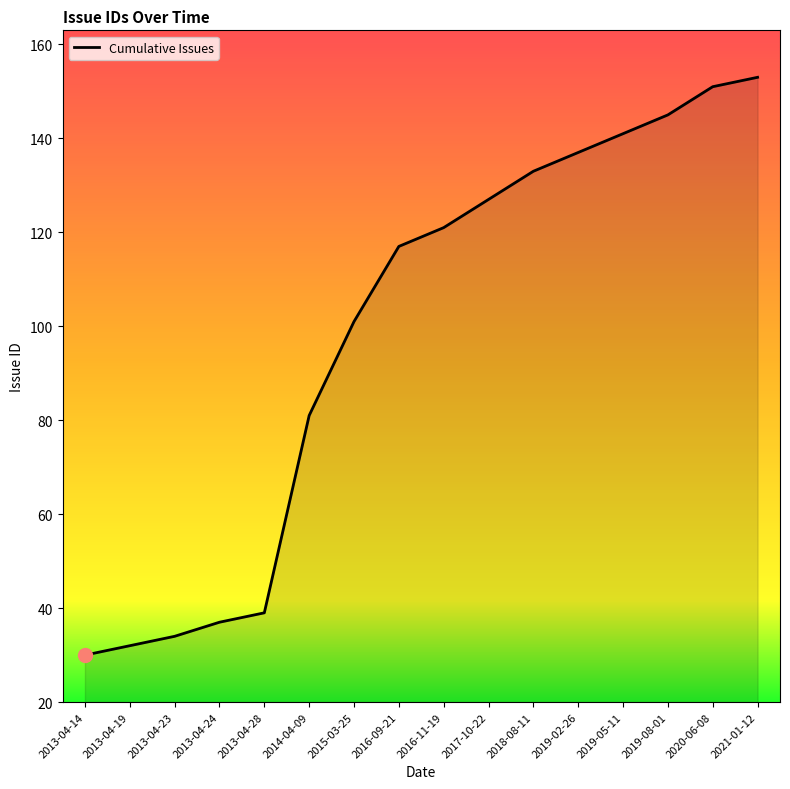

What is the change in value from 2016-09-21 to 2020-06-08?

+34